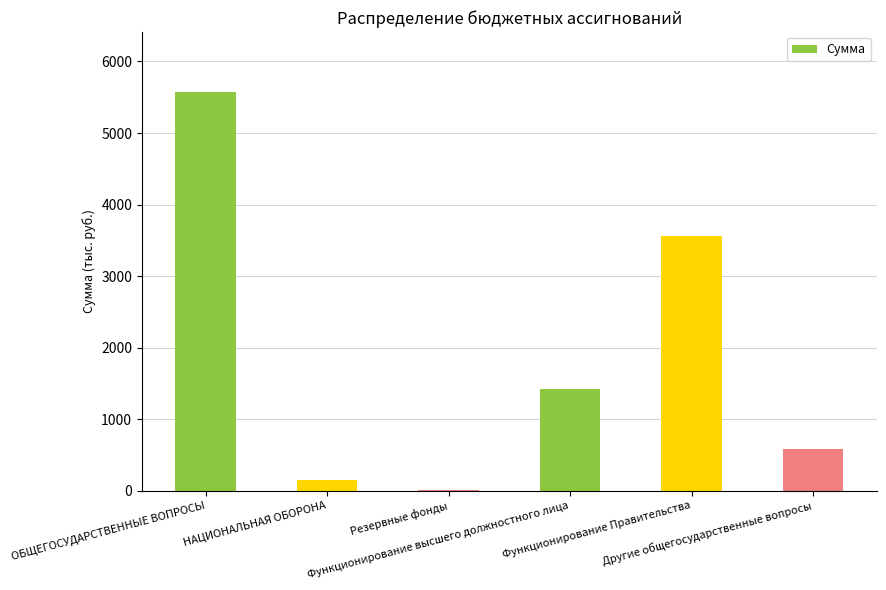

What is the sum of all values?

11305.5